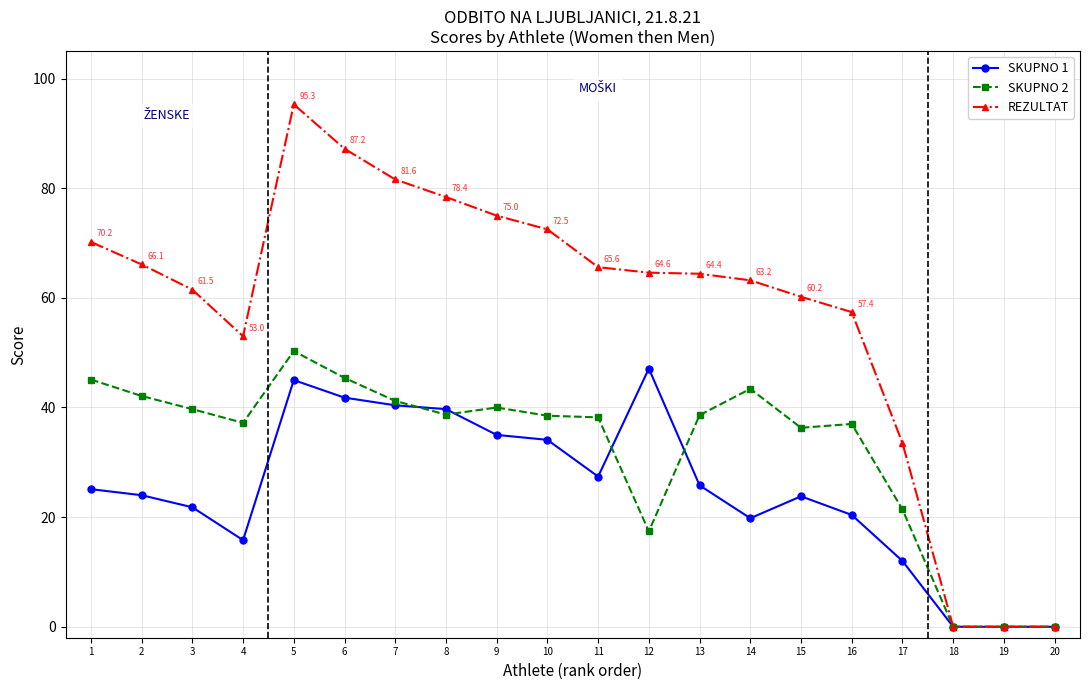

What is the total value across all series at 7?

163.2